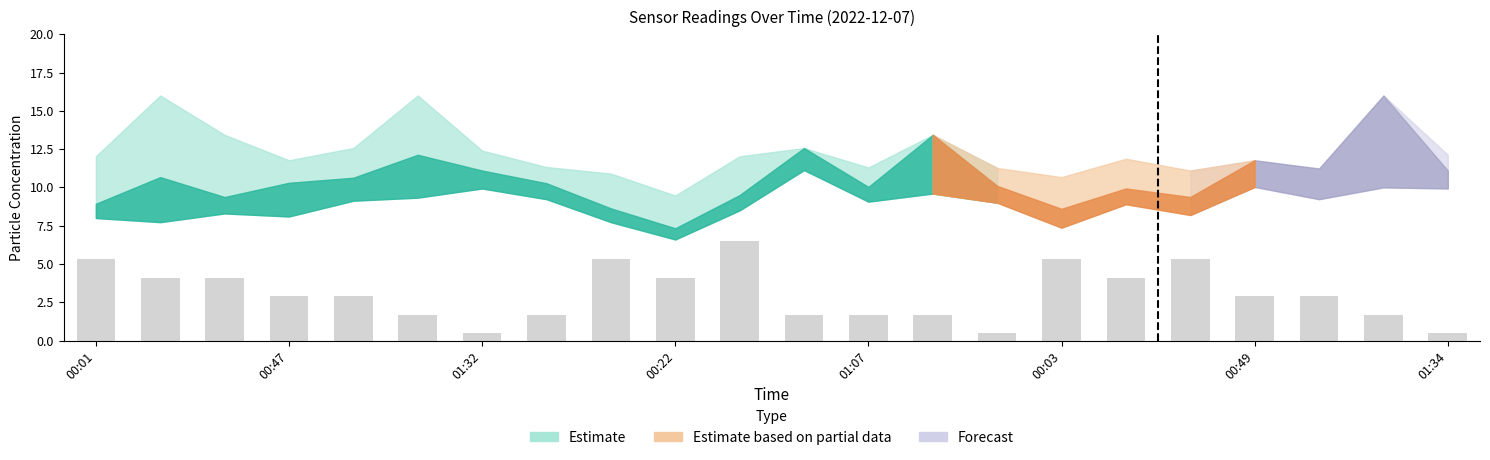

What is the sum of all values?

67.4